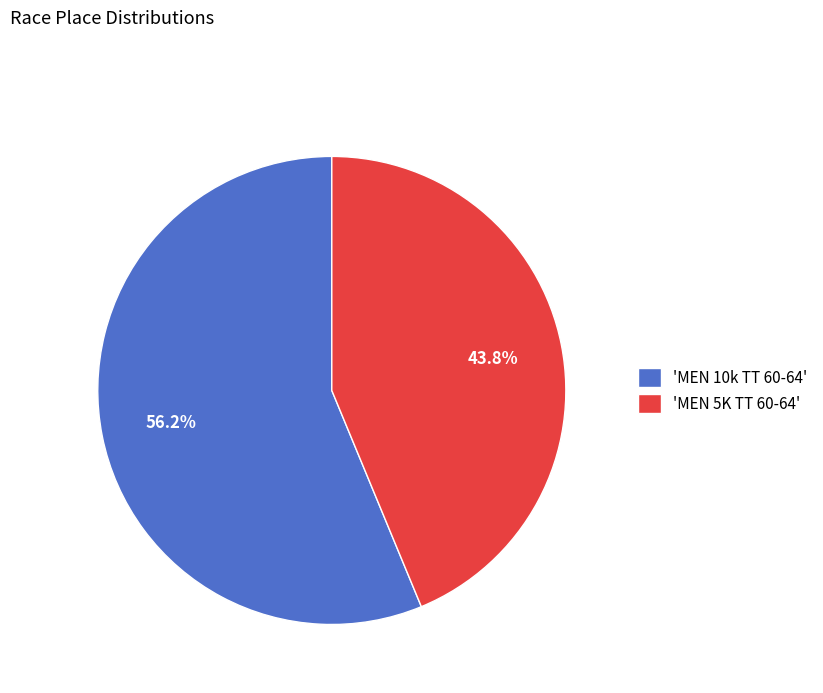

How many slices are in this pie chart?

2